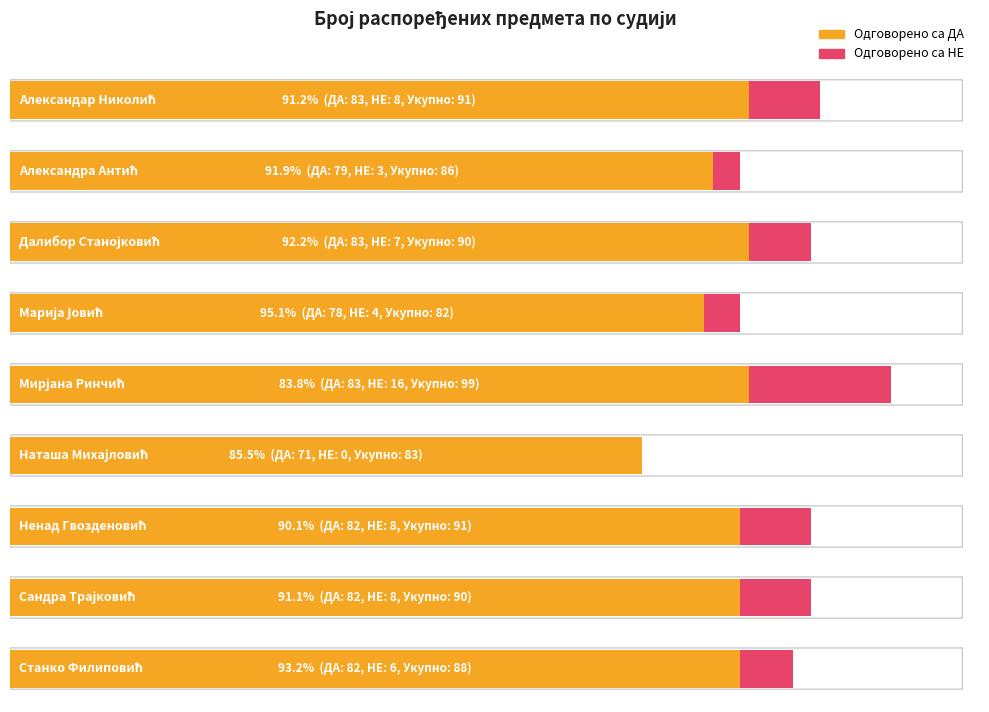

At which label does Одговорено са ДА first exceed 82?

Александар Николић